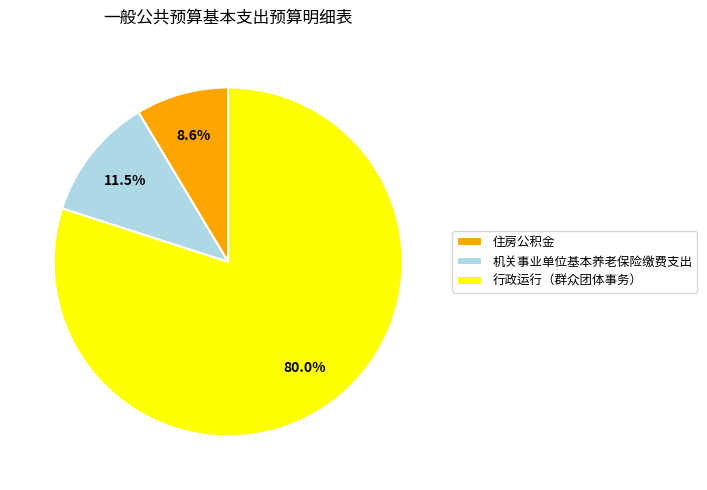

Is it true that 住房公积金 is 1% of the pie?

False